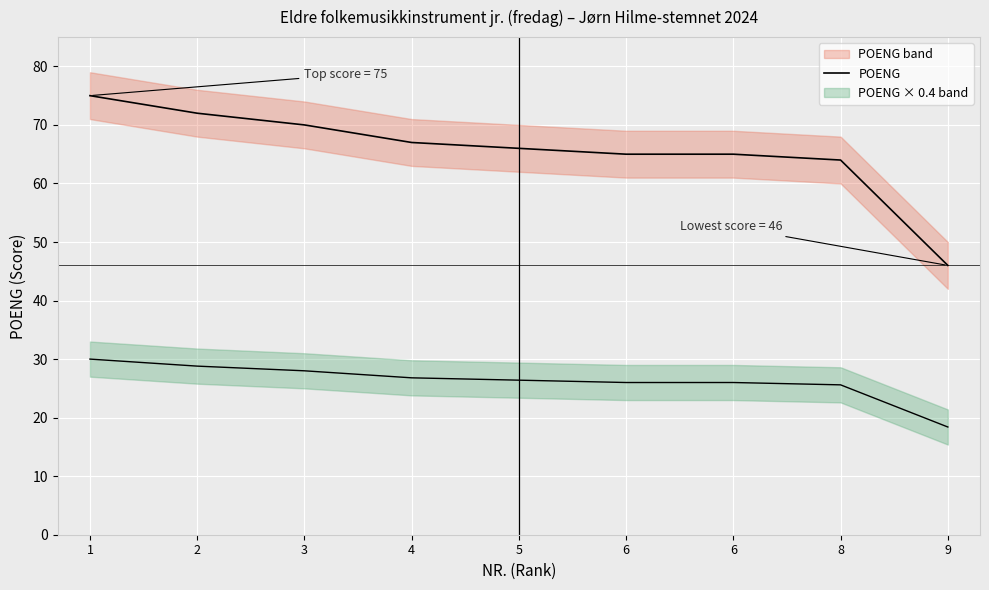

What is the average value?

66